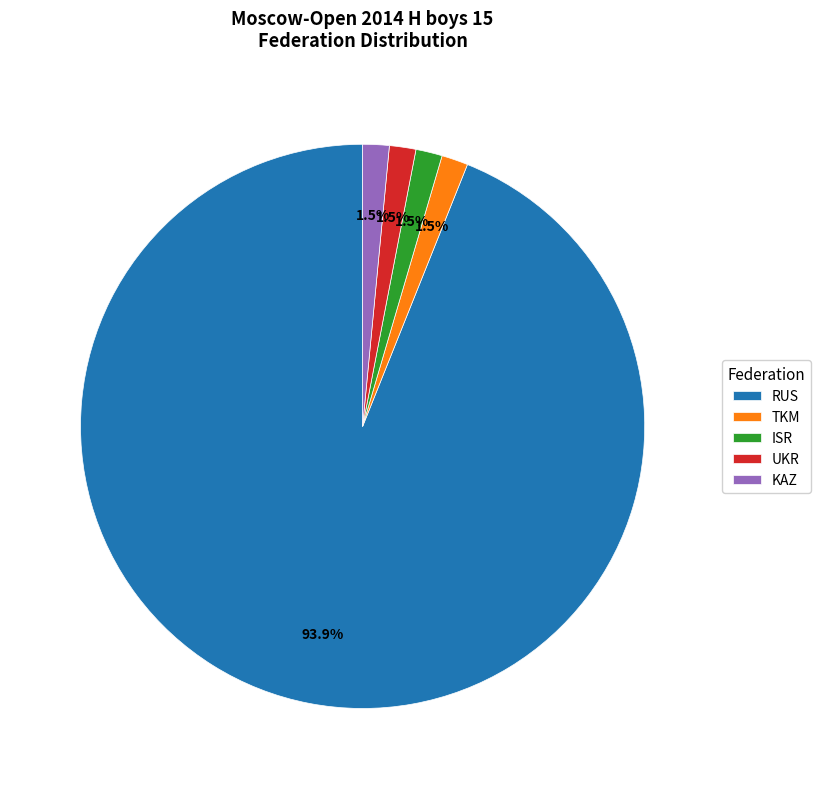

To the nearest percent, what is the average slice percentage?

20%